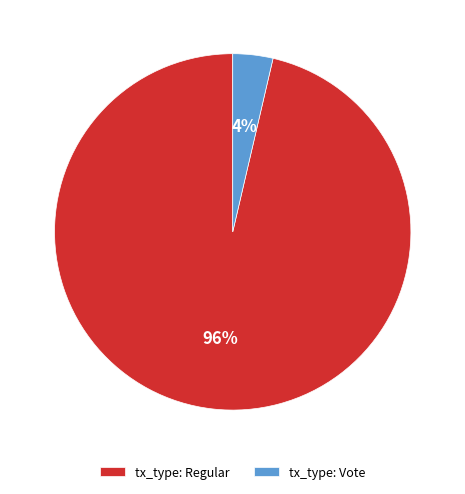

Combined, do tx_type: Vote and tx_type: Regular account for over 50%?

Yes